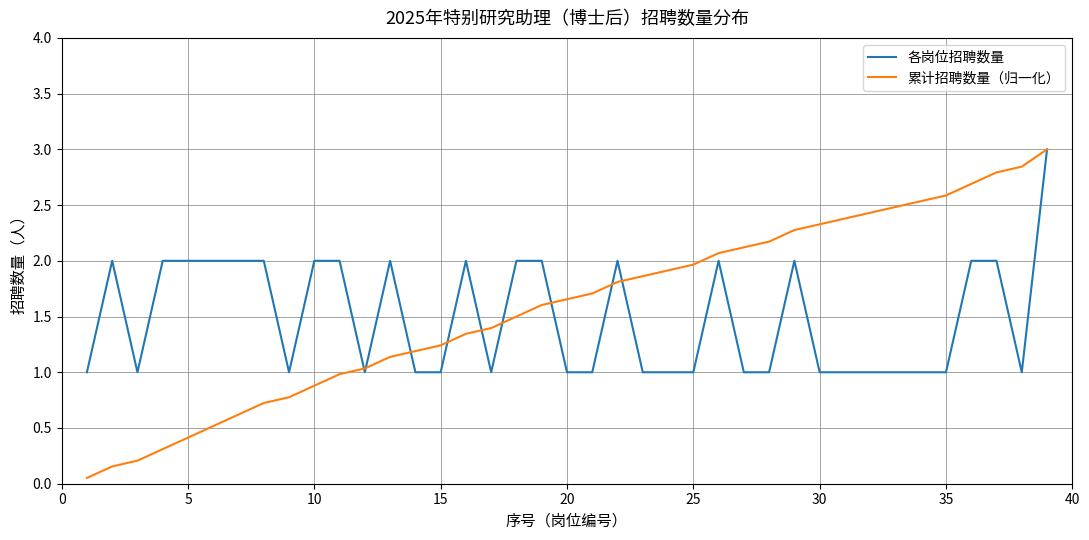

Is this an area chart (filled region under the line)?

No